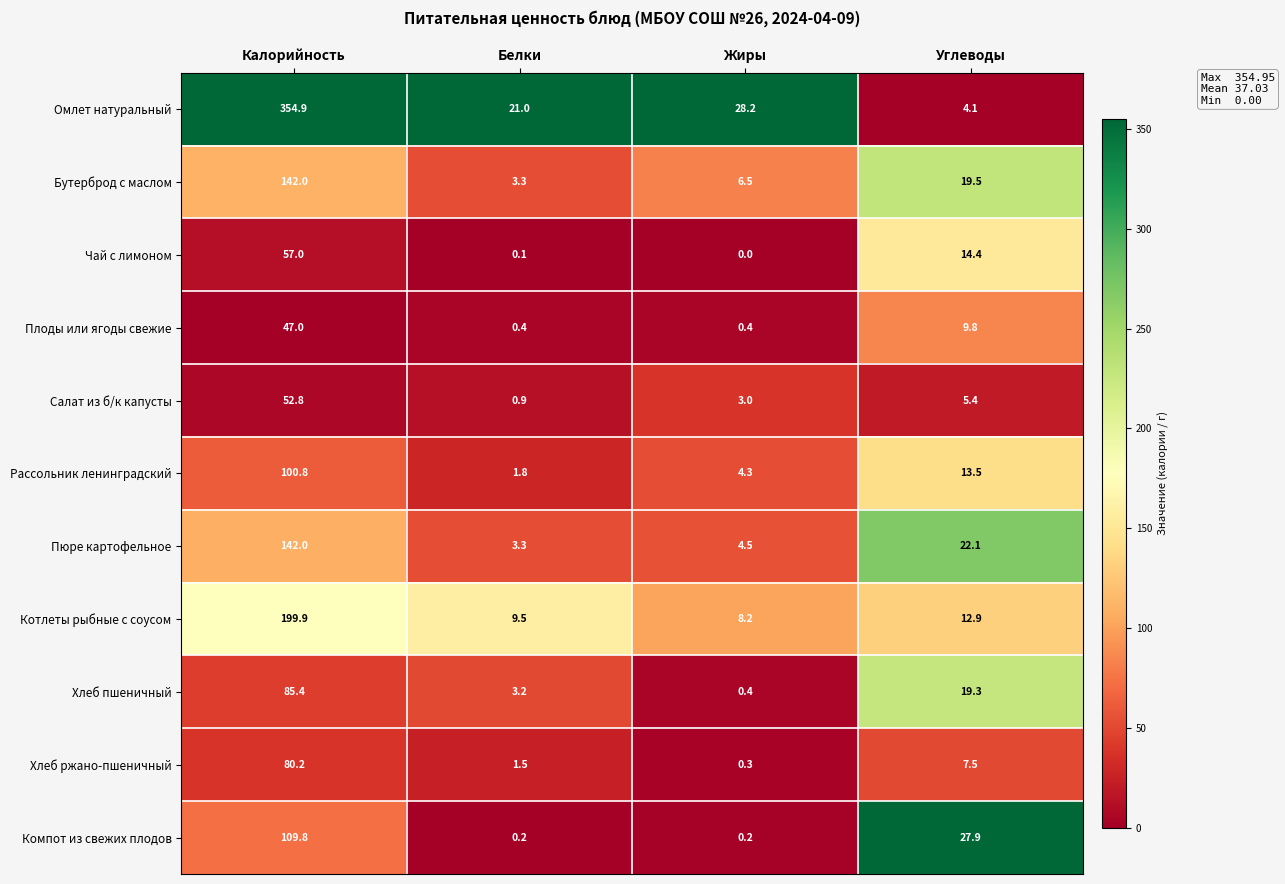

What is the spread (max minus min) of values at Углеводы?

23.8